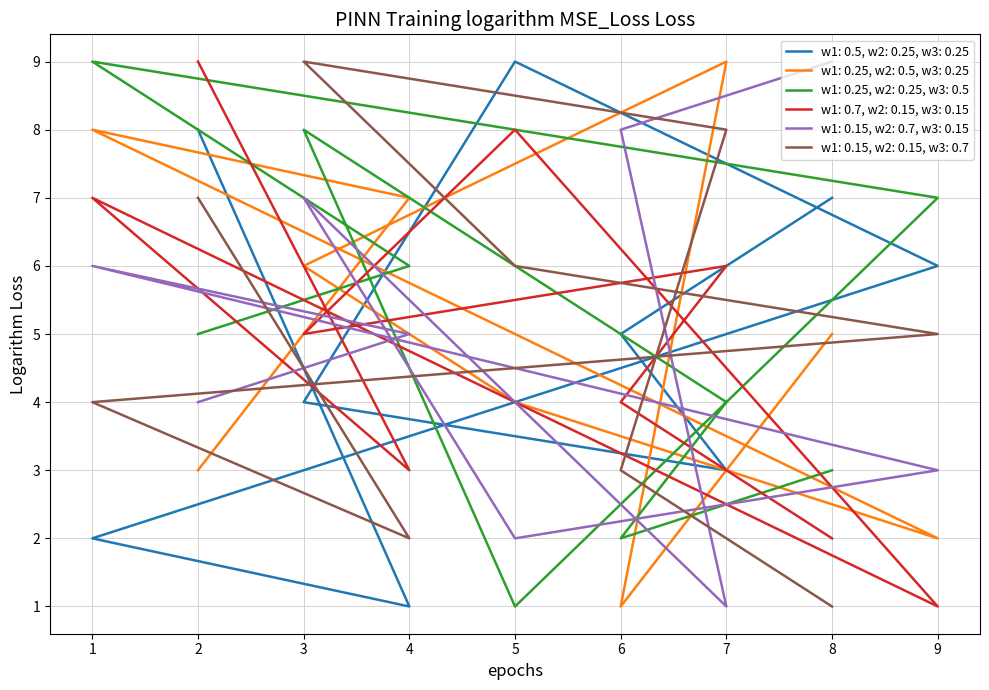

Count the number of data series in this chart.

6